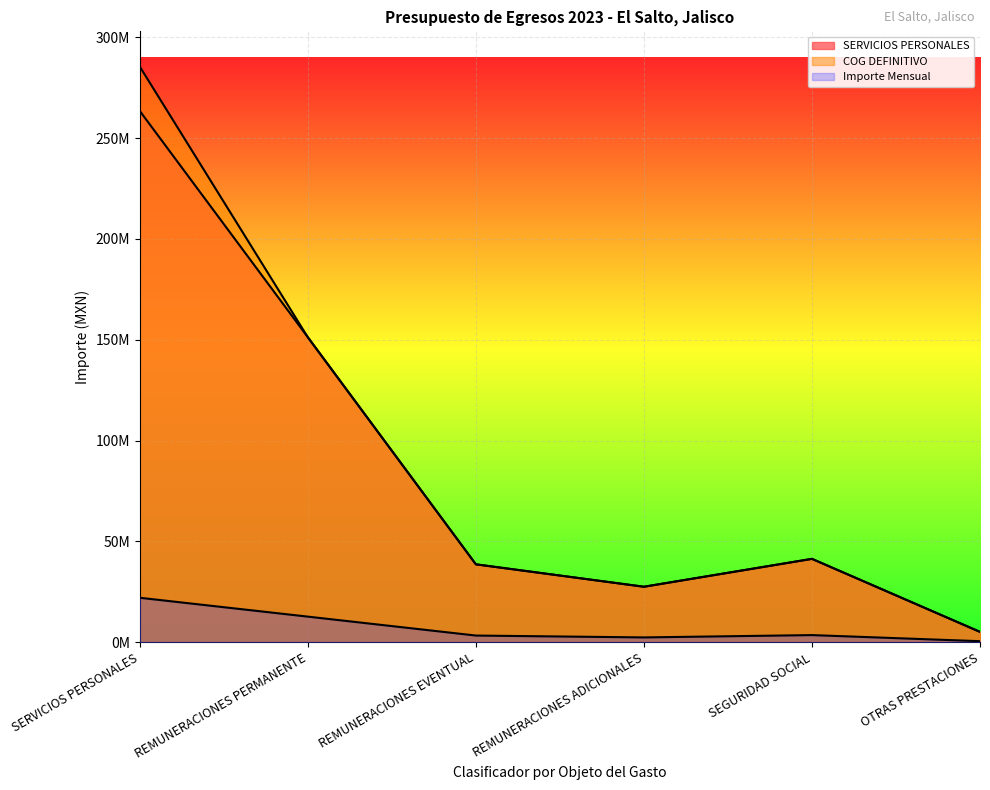

True or false: COG DEFINITIVO and Importe Mensual cross at least once.

False